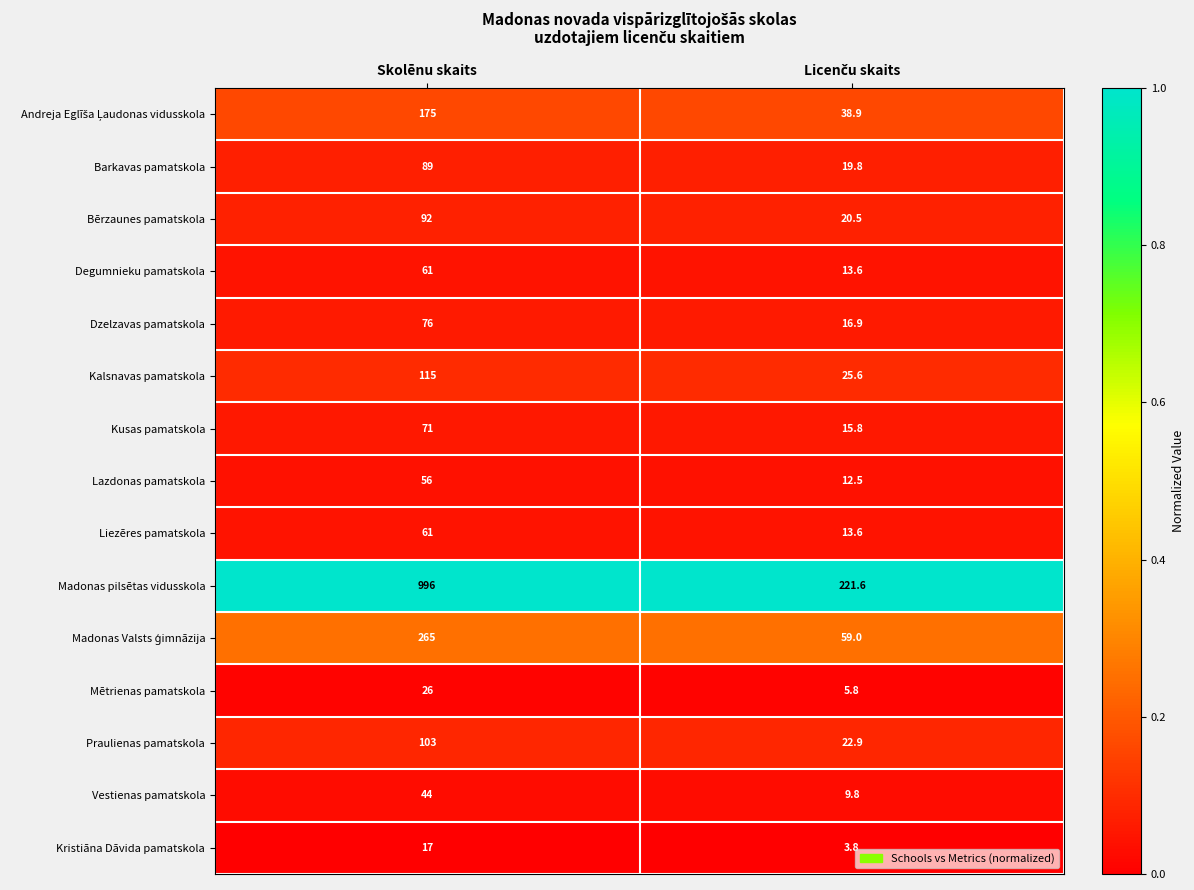

Which category has the highest value across all series?

Skolēnu skaits